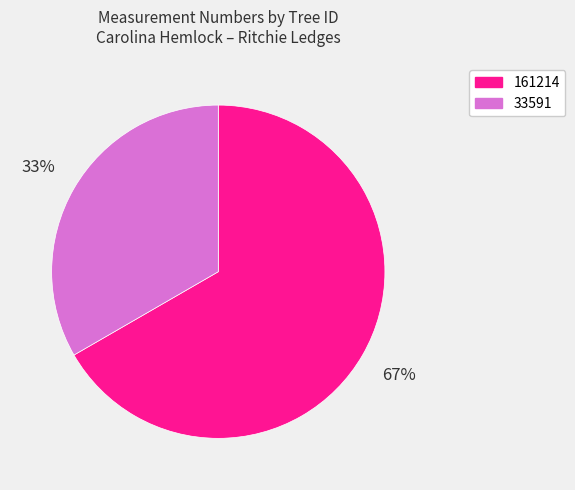

The 33591 slice represents 33% of the pie. True or false?

True